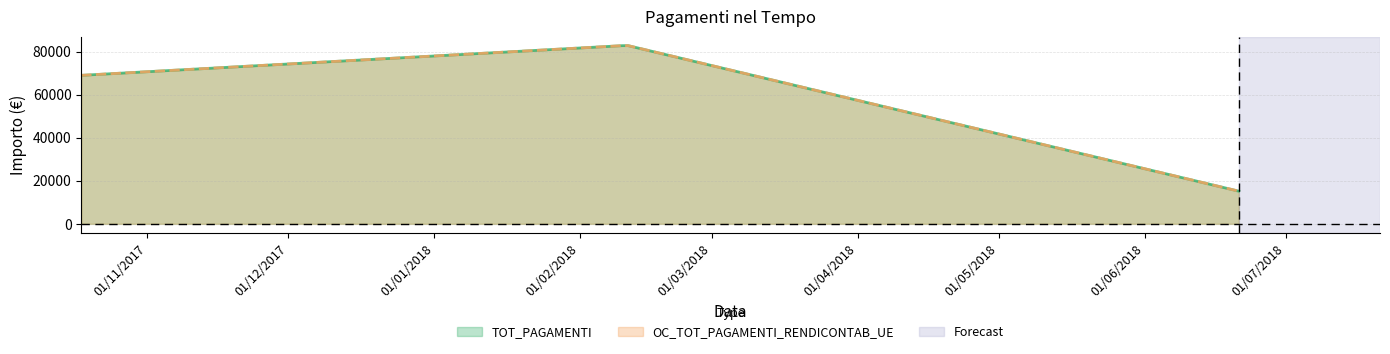

What is the minimum value shown in the chart?

15180.5